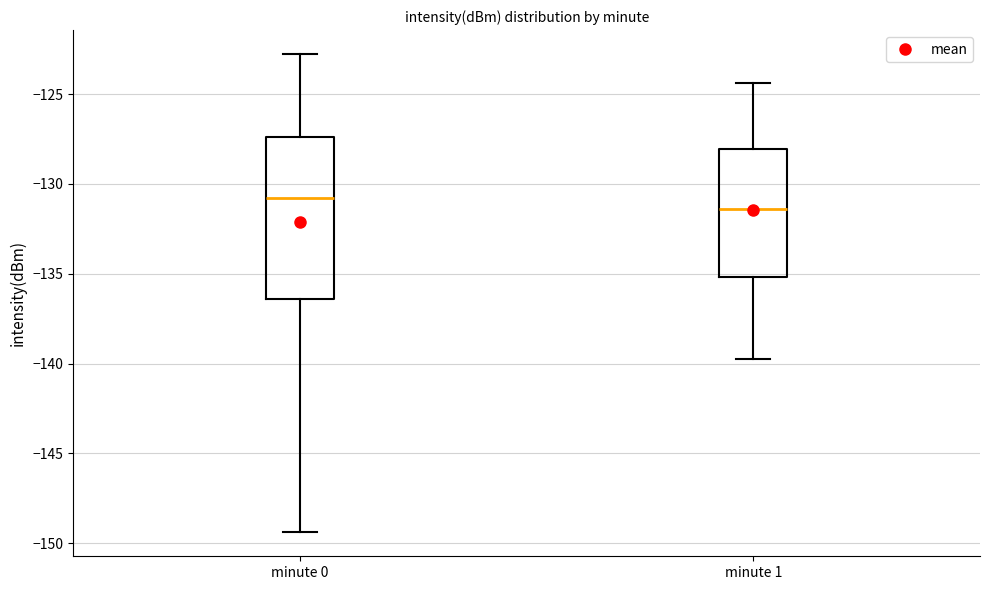

Reading left to right, read every box against the y-axis: the position of its median line, the range the box covers, and the ends of its whiskers. The values are not printed on the chart, so give them approximately, as read against the axis.

minute 0: median -131.0, box -136.5 to -127.5, whiskers -149.5 to -123.0
minute 1: median -131.5, box -135.0 to -128.0, whiskers -139.5 to -124.5